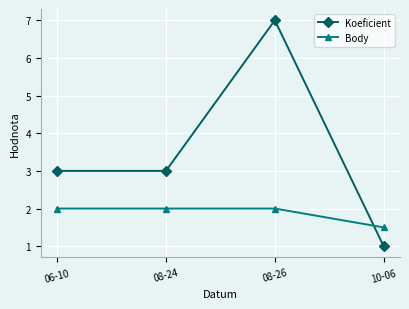

How many lines are shown in the chart?

2